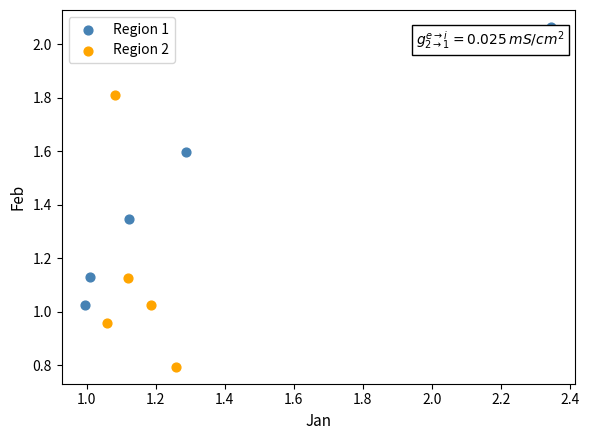

What are all the series names shown in the legend?

Region 1, Region 2